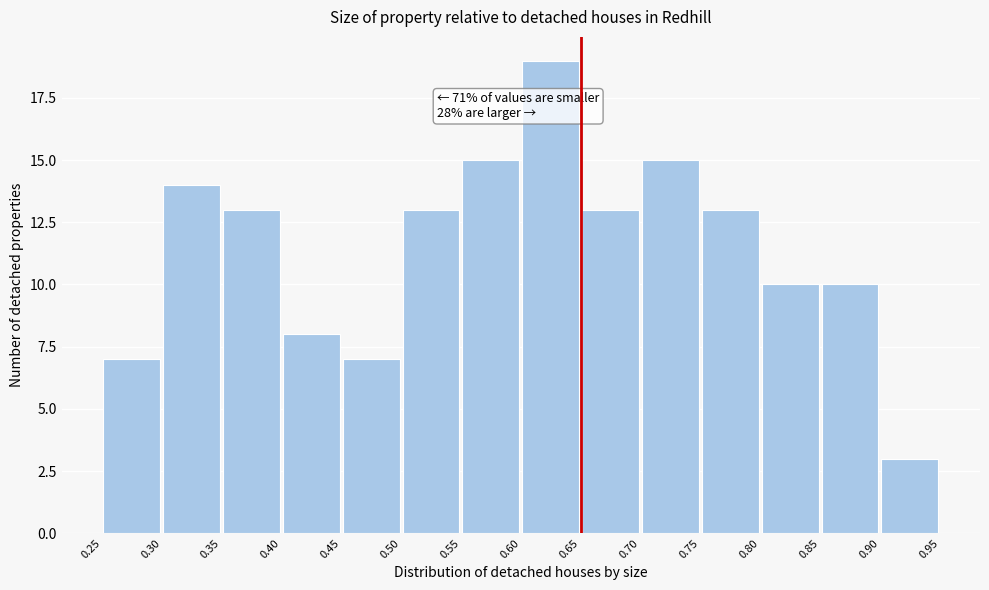

Which range on the x-axis has the tallest bar?

0.60 to 0.65